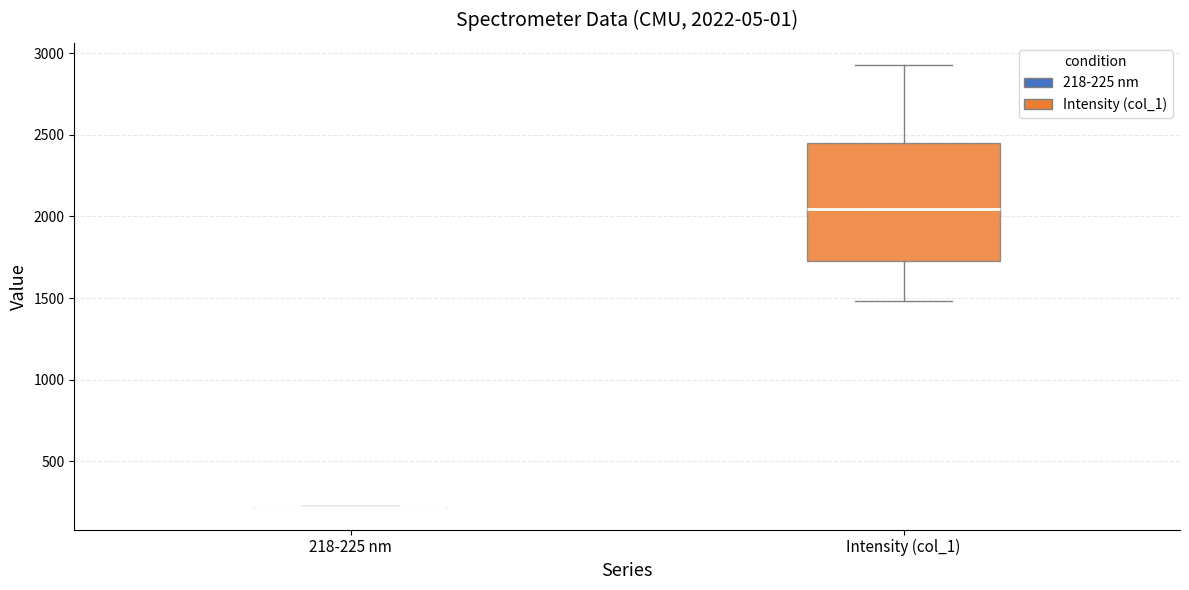

Comparing the boxes themselves (not the whiskers), which one is the tallest?

Intensity (col_1)